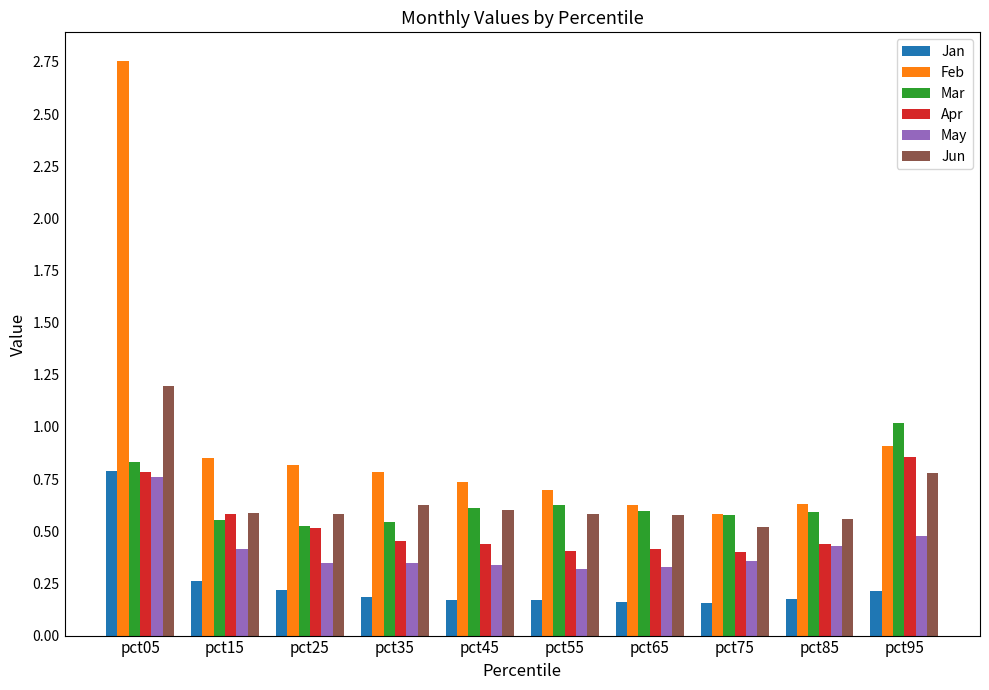

List the series in order of their peak value, highest first.

Feb, Jun, Mar, Apr, Jan, May